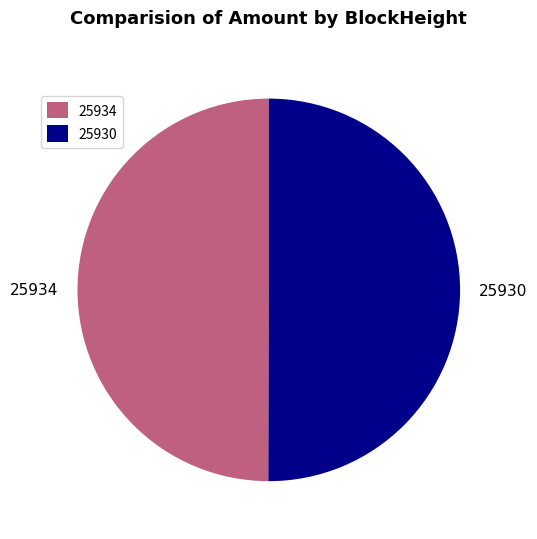

Approximately how many times larger is the value at 25930 compared to 25934?

1.0